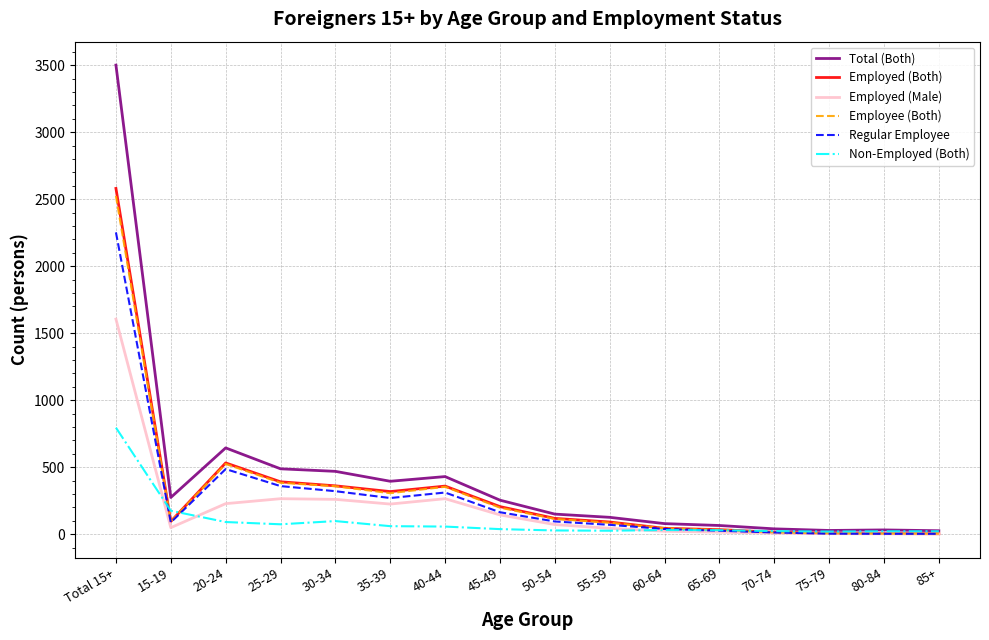

What is the difference between the highest and lowest values at 65-69?

50